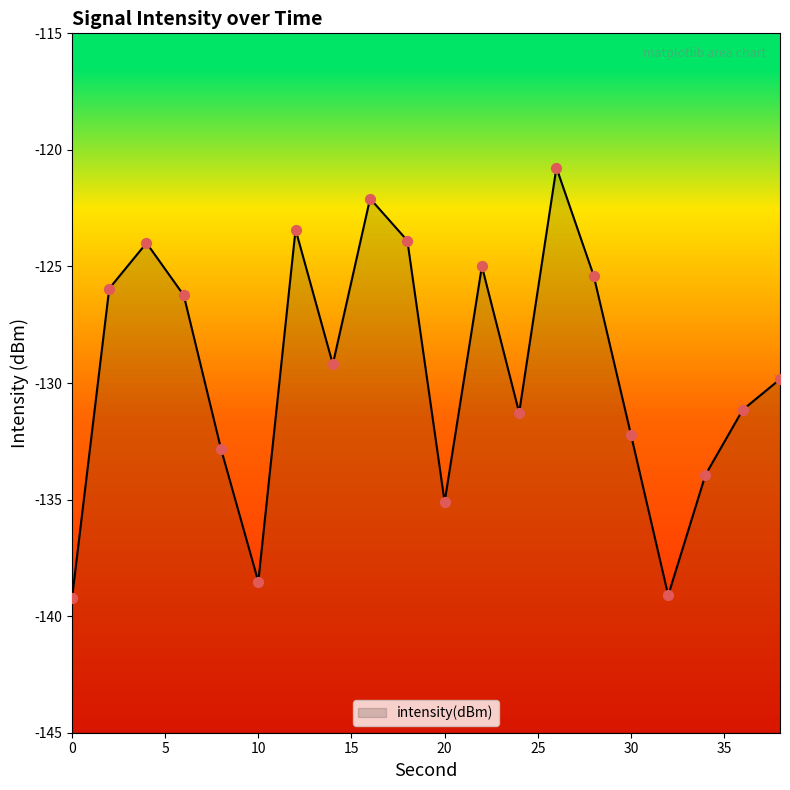

Which has a higher value, 2 or 32?

2